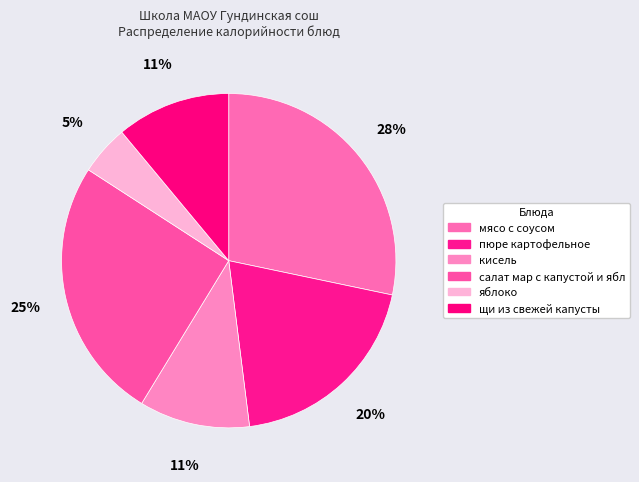

Count the number of slices in the pie.

6